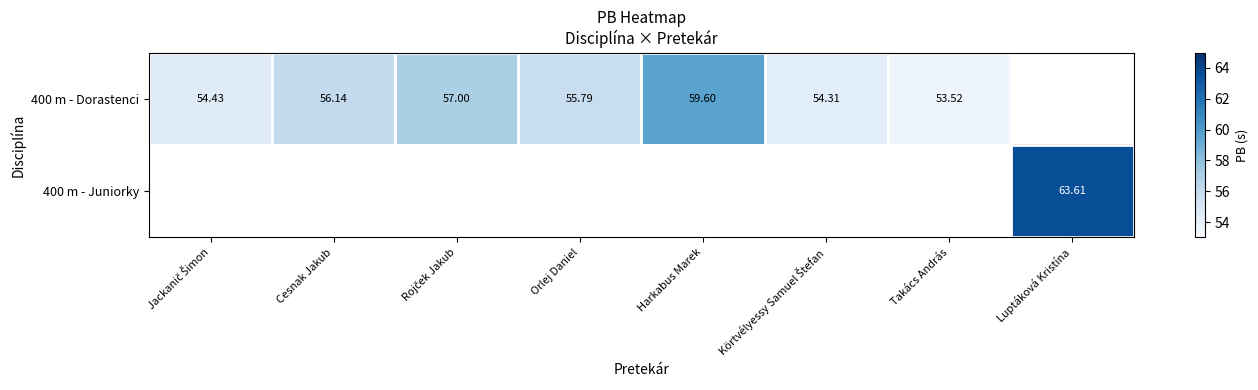

At how many categories does at least one series exceed 56?

4